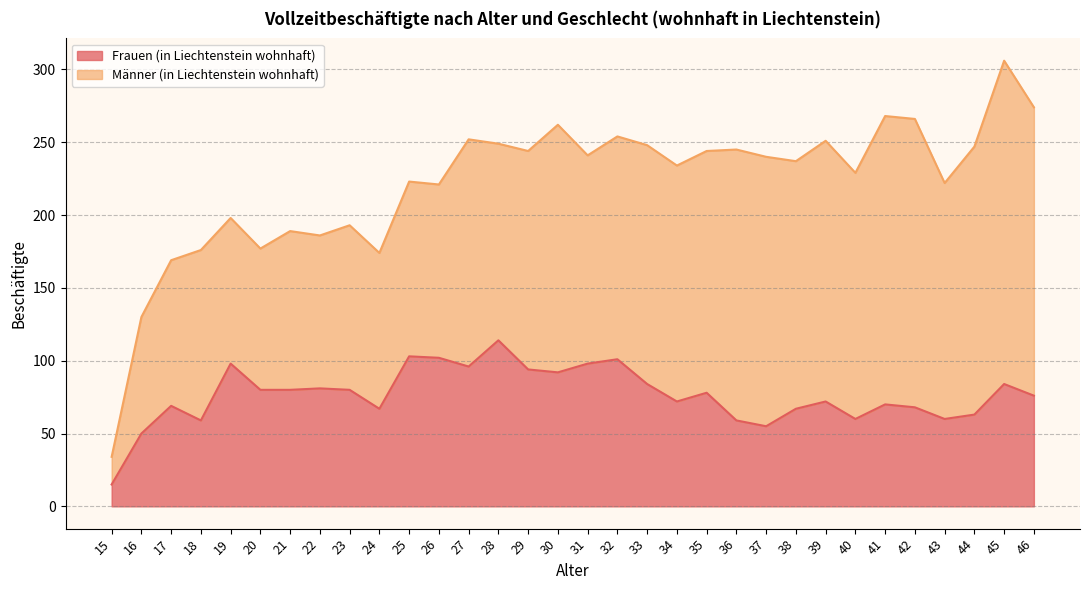

What is the smallest value displayed?

15